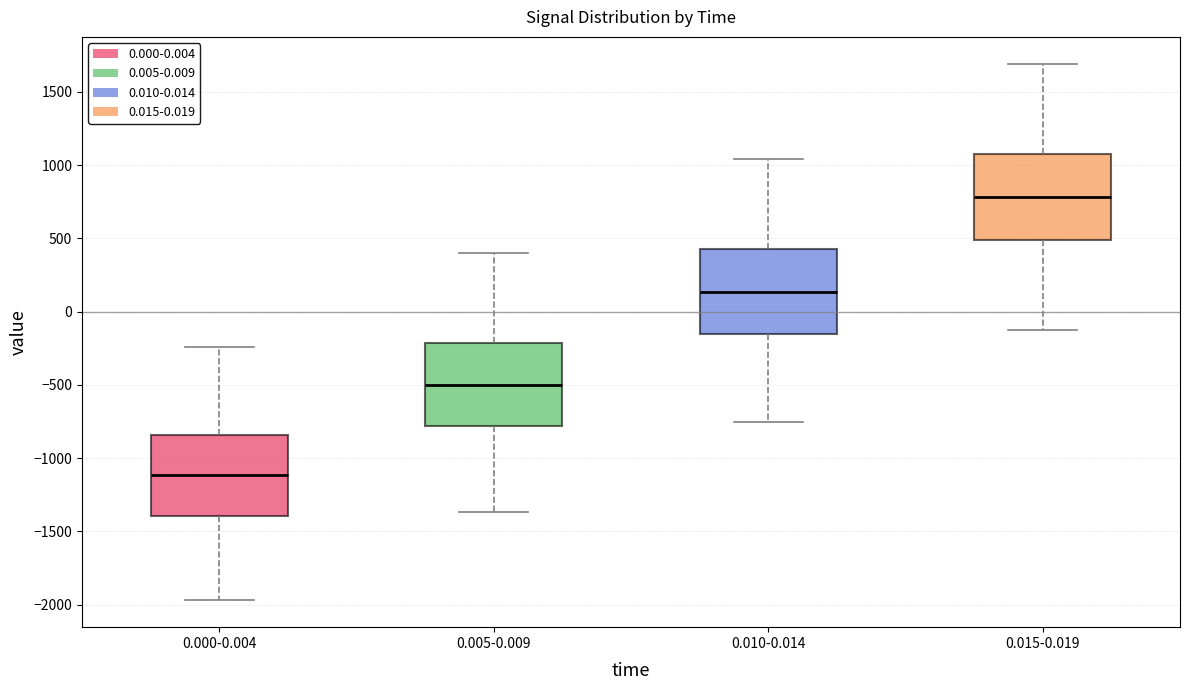

Where is the upper edge of the box for 0.005-0.009 on the y-axis? The values are not printed on the chart, so give them approximately, as read against the axis.

-200